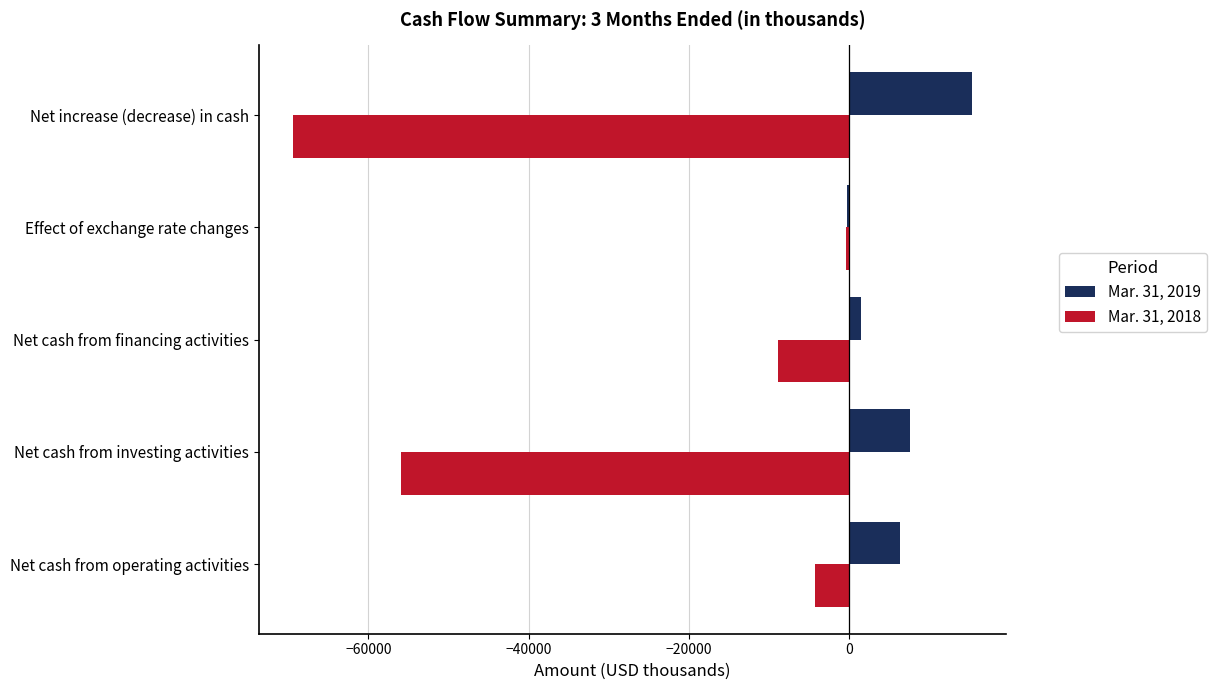

What is the sum of the Mar. 31, 2018 values at Net cash from investing activities and Net cash from operating activities?

-60254